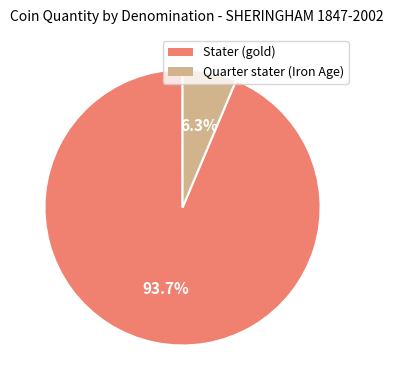

Which category has the smallest portion of the pie?

Quarter stater (Iron Age)